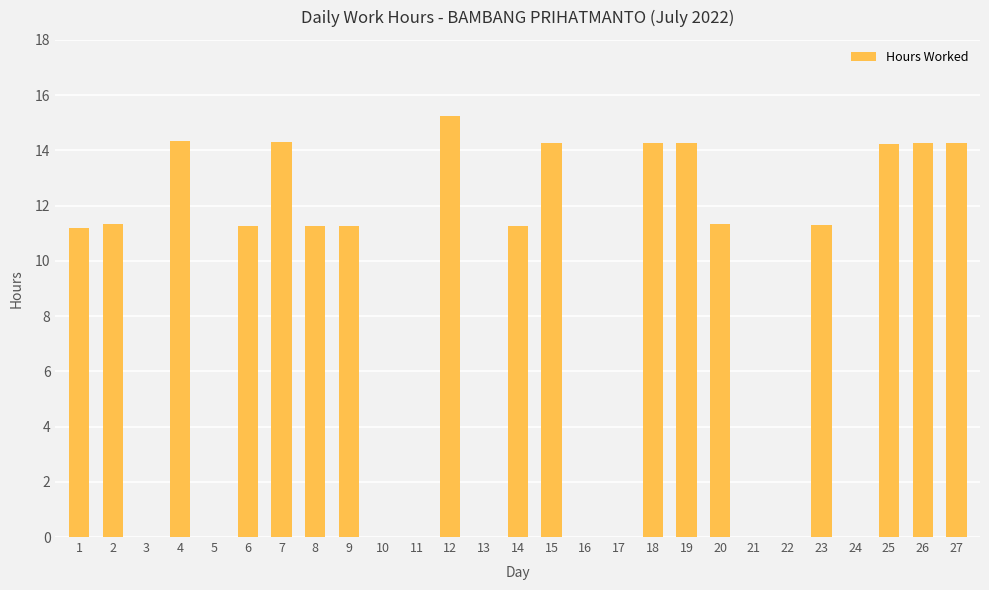

What is the sum of the values at 20 and 4?

25.7